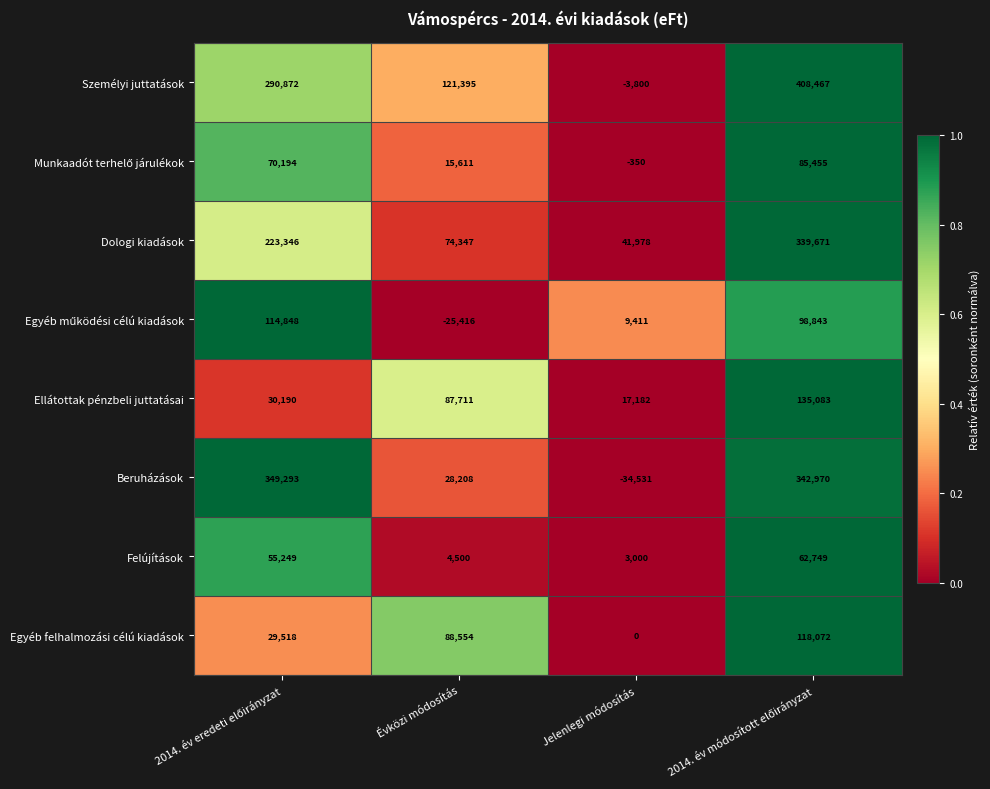

Which series has the largest total across all categories?

Személyi juttatások